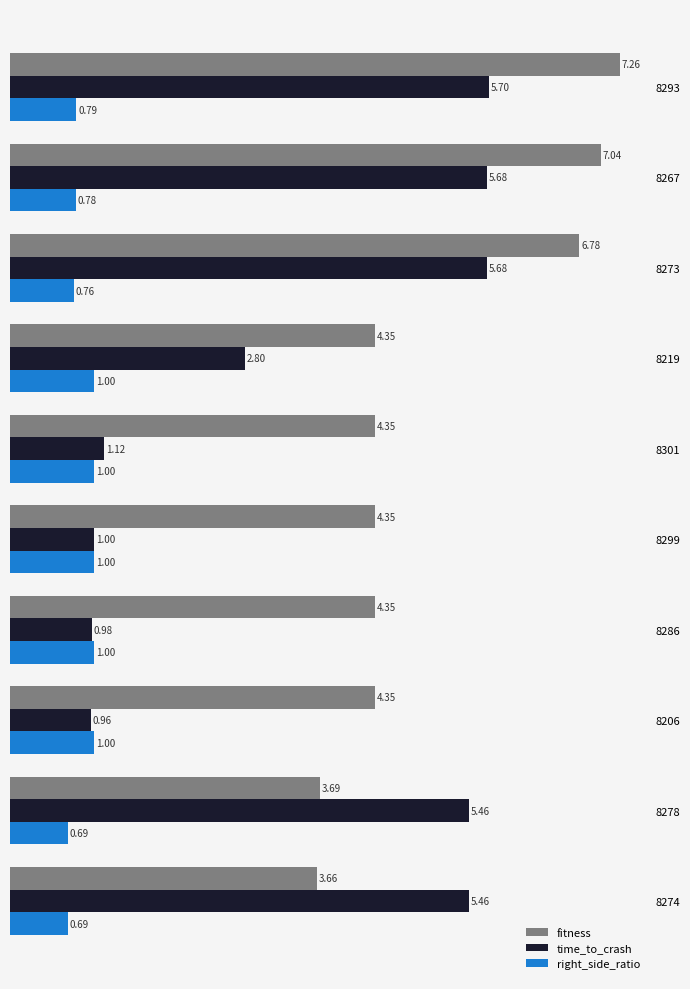

At how many categories does at least one series exceed 4?

10